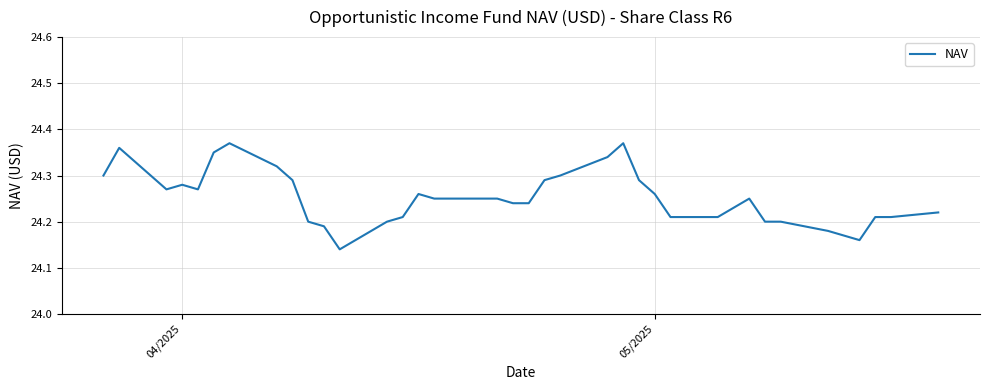

What is the smallest value displayed?

24.1